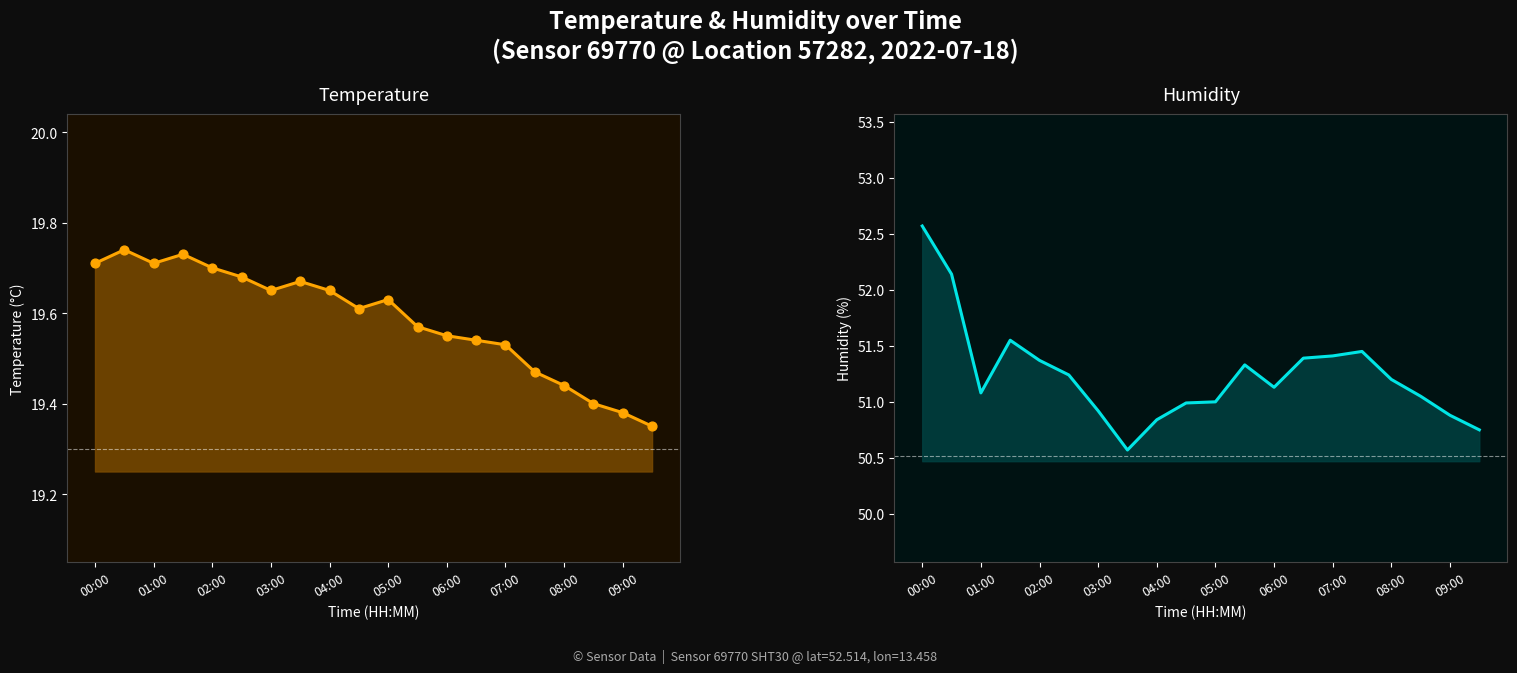

Which series has the widest spread of Y values?

humidity